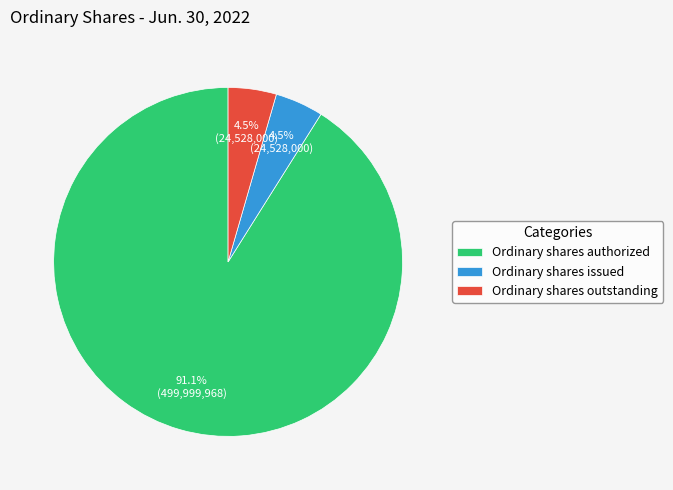

To the nearest percent, what portion does Ordinary shares authorized represent?

91%